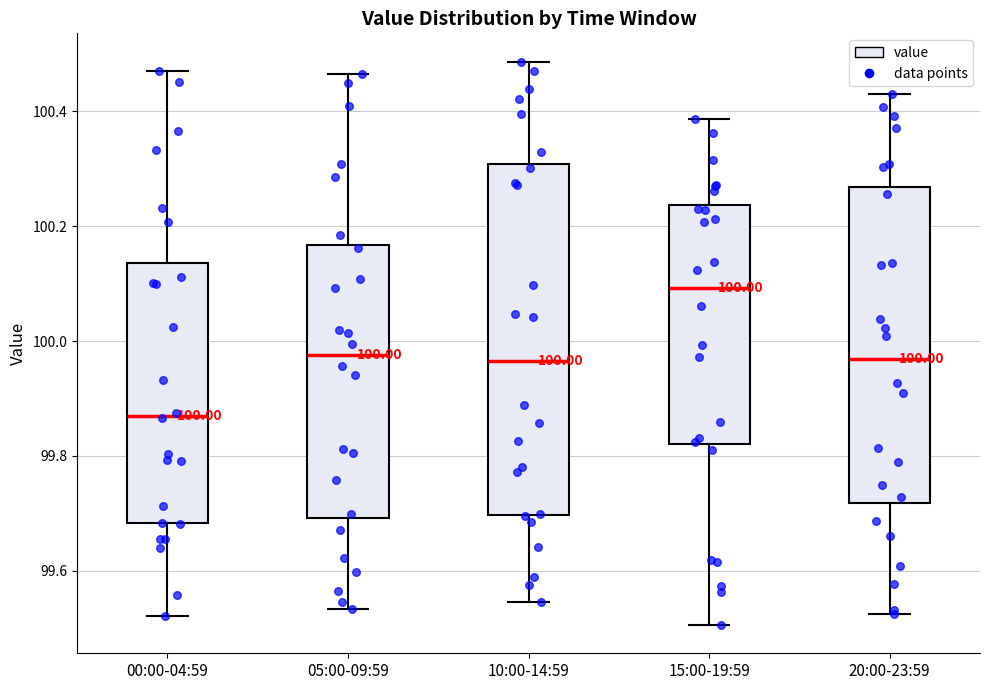

Comparing the boxes themselves (not the whiskers), which one is the tallest?

10:00-14:59